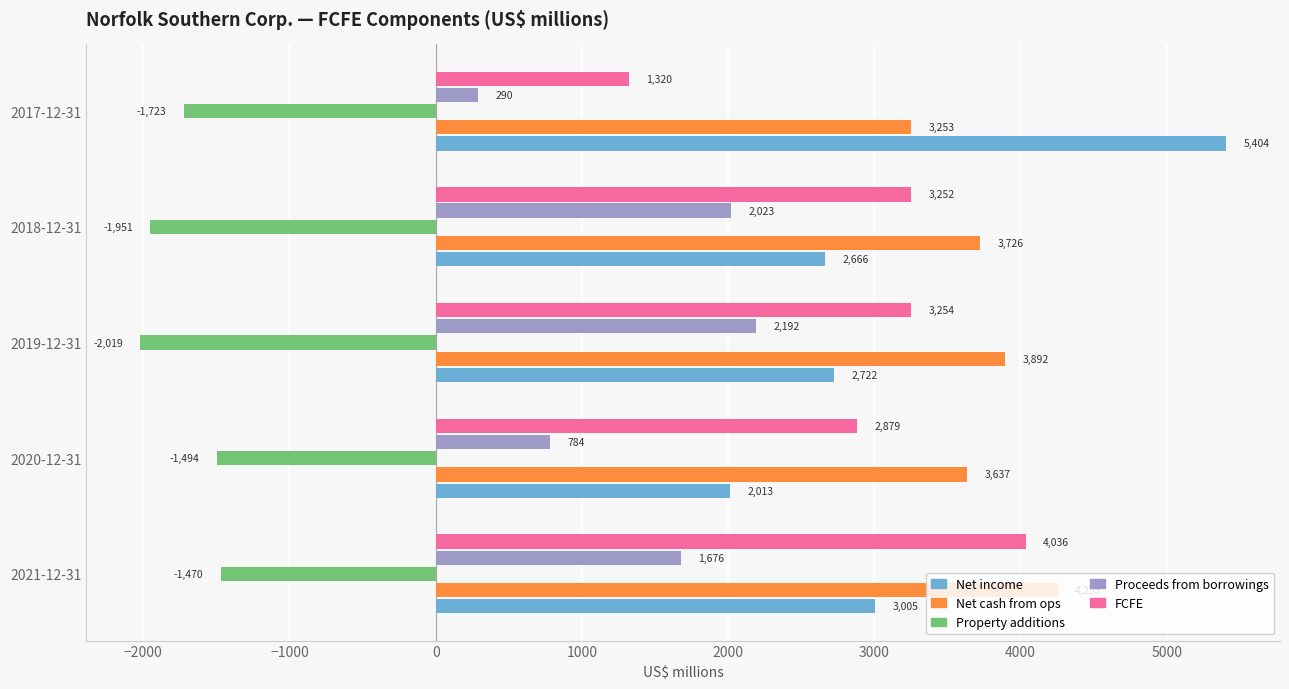

Where is Proceeds from borrowings nearest to the value 1241?

2021-12-31